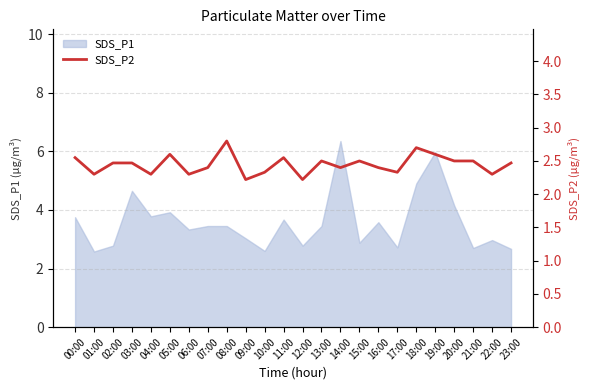

True or false: the data shows 4.2 at 10:00.

False